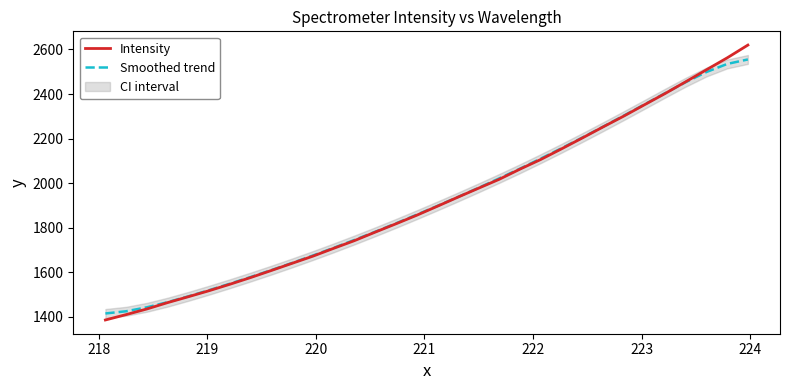

Reading right to left, extract all data points from this chart.

Intensity: 2619.8	2562.4	2509.0	2455.2	2402.1	2351.5	2300.5	2251.8	2202.2	2153.6	2105.9	2062.7	2017.1	1977.0	1936.6	1895.4	1854.8	1816.5	1779.1	1741.0	1706.5	1671.3	1639.3	1607.1	1575.4	1545.2	1516.3	1489.2	1462.8	1434.2	1408.9	1384.7
Smoothed trend: 2555.3	2535.0	2498.9	2453.3	2403.6	2352.9	2302.5	2252.8	2204.0	2156.3	2109.8	2064.7	2021.1	1978.7	1937.3	1896.8	1857.2	1818.4	1780.7	1744.0	1708.5	1674.2	1640.9	1608.8	1577.7	1547.6	1518.7	1490.9	1464.8	1441.7	1423.8	1414.0